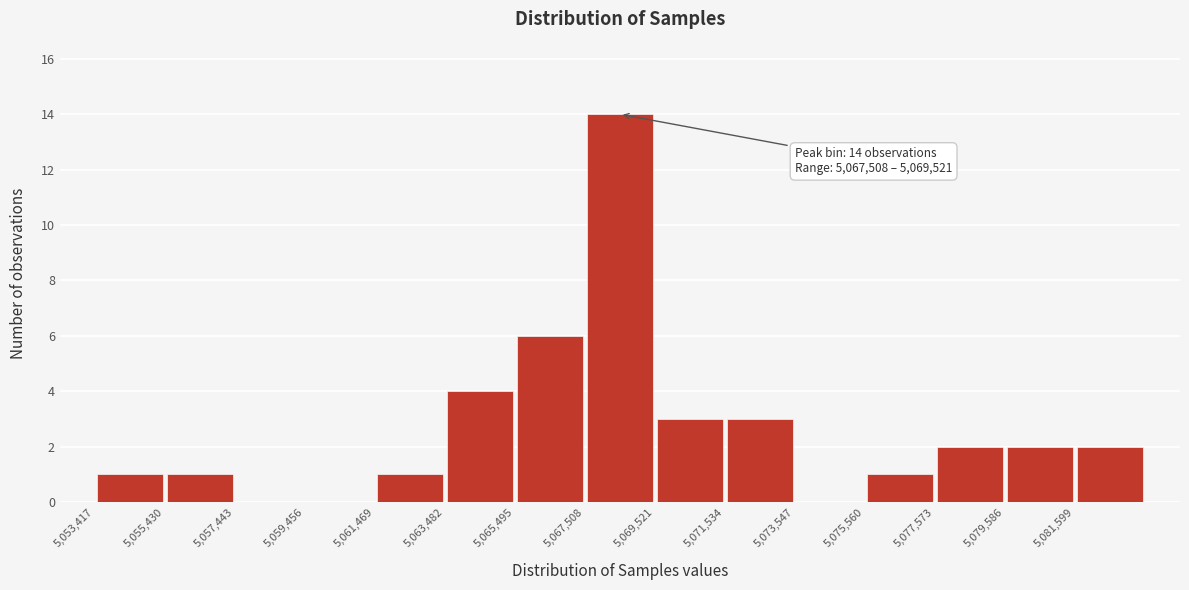

Over which range of the x-axis is the bar tallest?

5067500 to 5069500